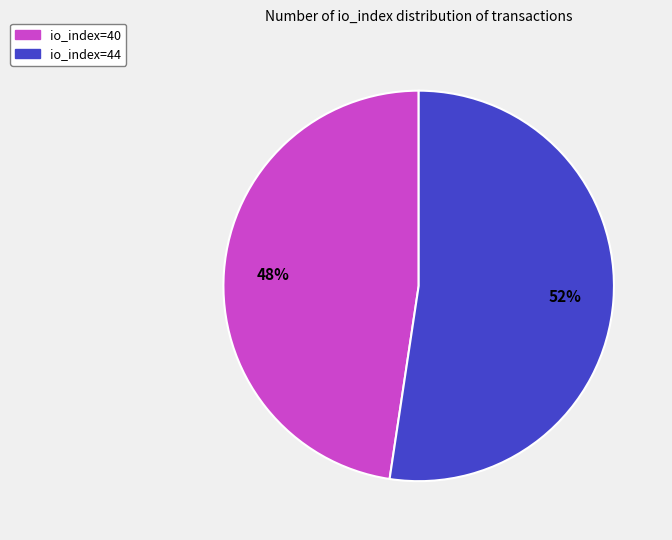

To the nearest percent, what is the average slice percentage?

50%